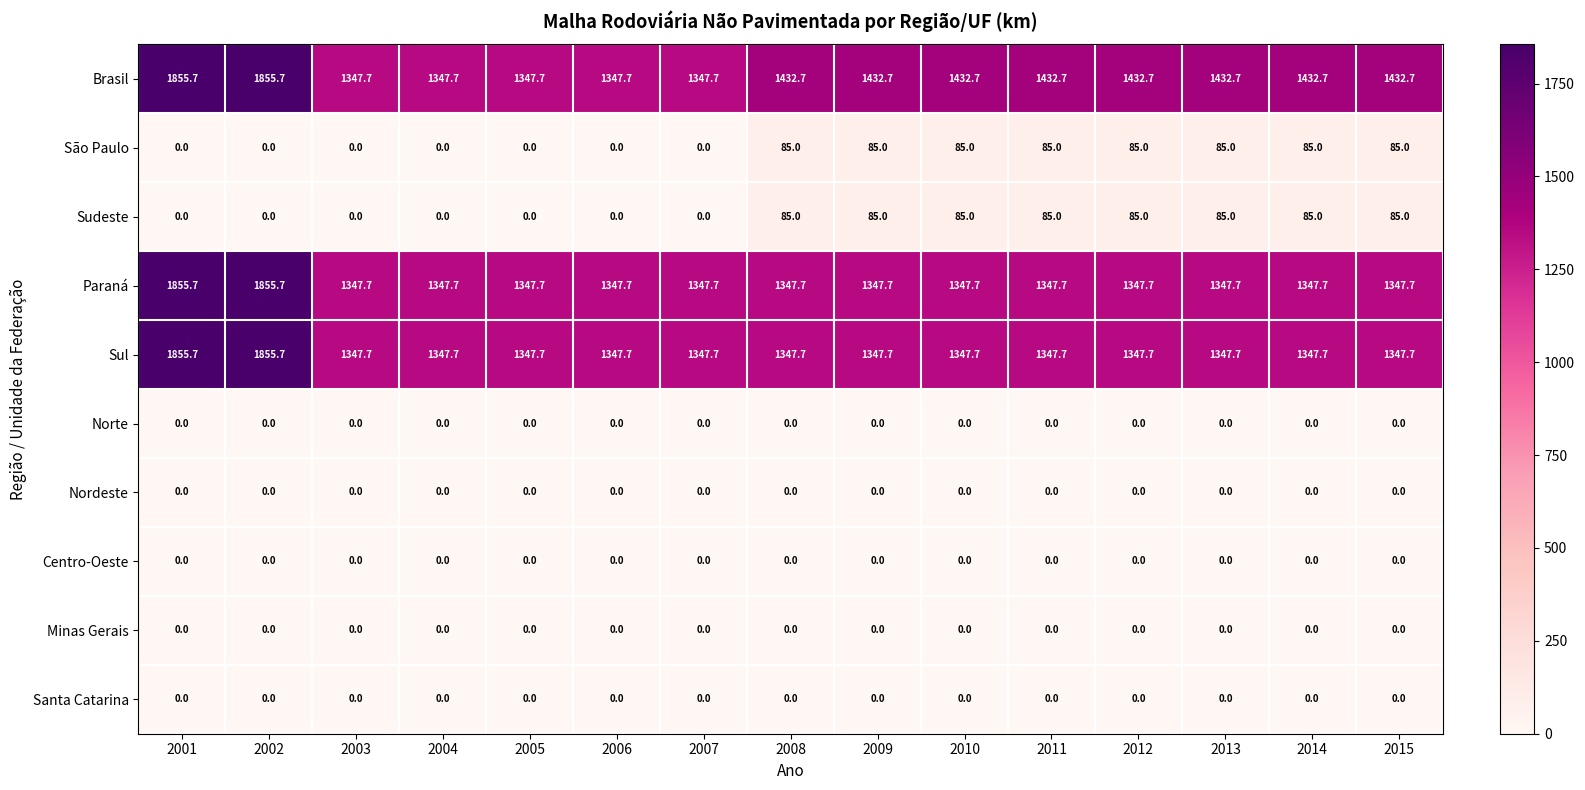

What is the difference between the maximum and second lowest values in the Paraná series?

508.0